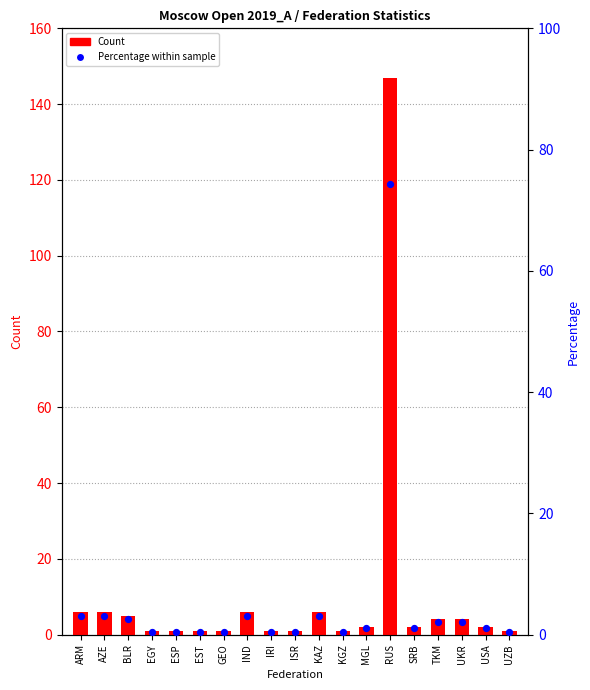

What is the total value across all series at IND?

9.0